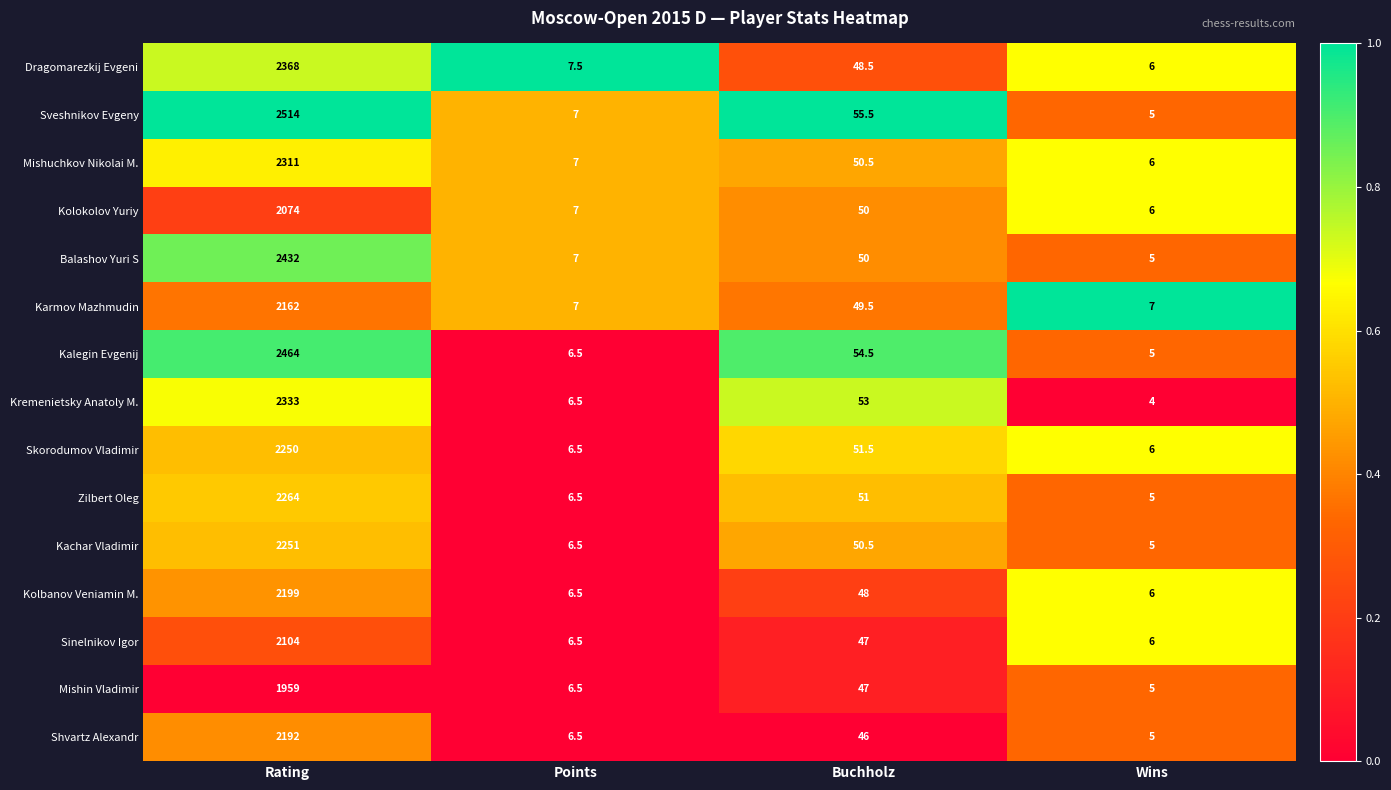

What is the sum of the Sveshnikov Evgeny values at Buchholz and Rating?

2569.5